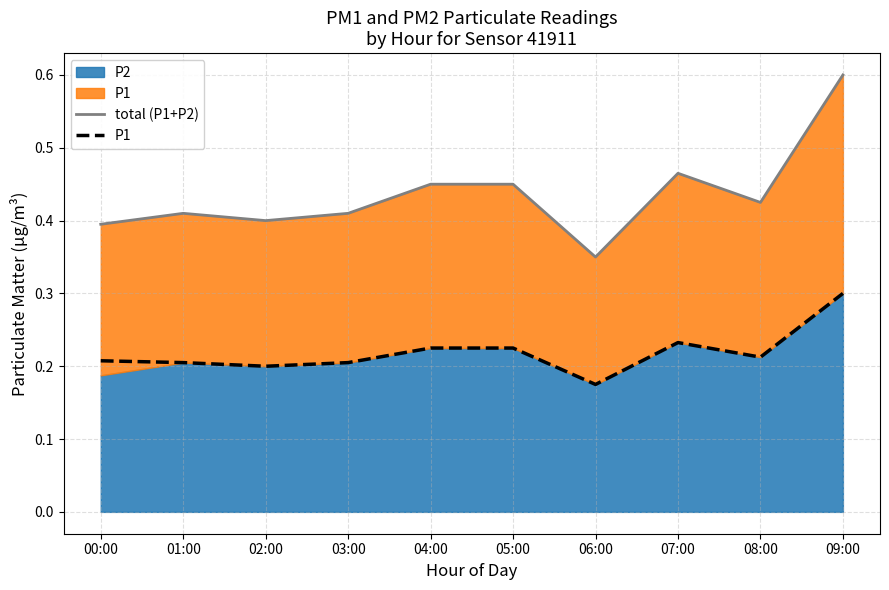

What is the label of the 8th point from the right?

02:00